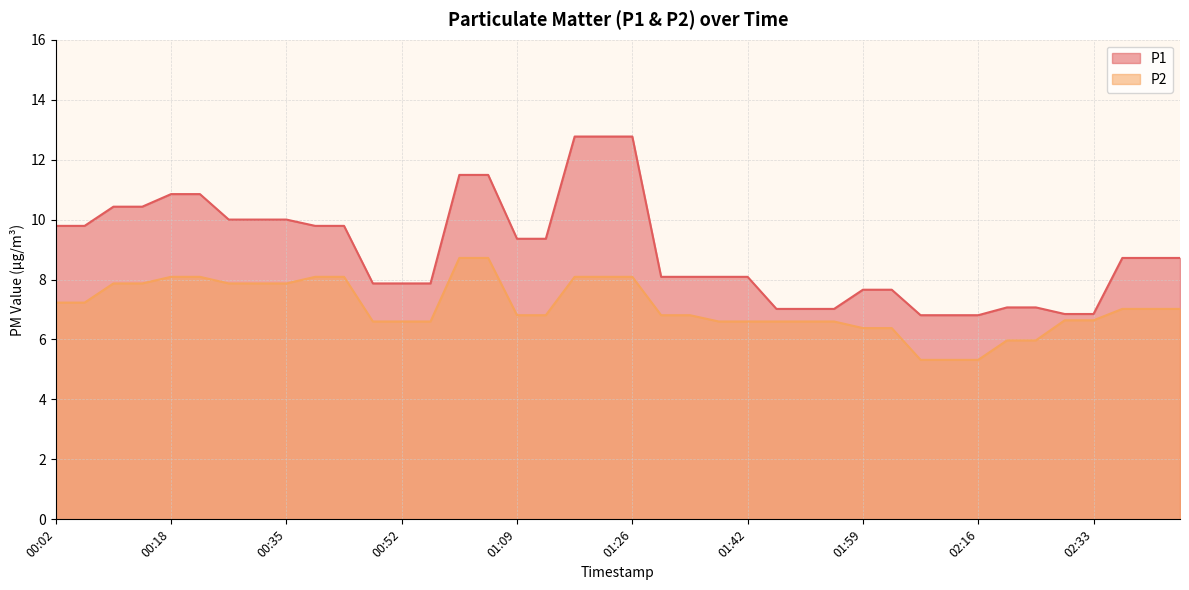

At how many categories does at least one series exceed 12?

3